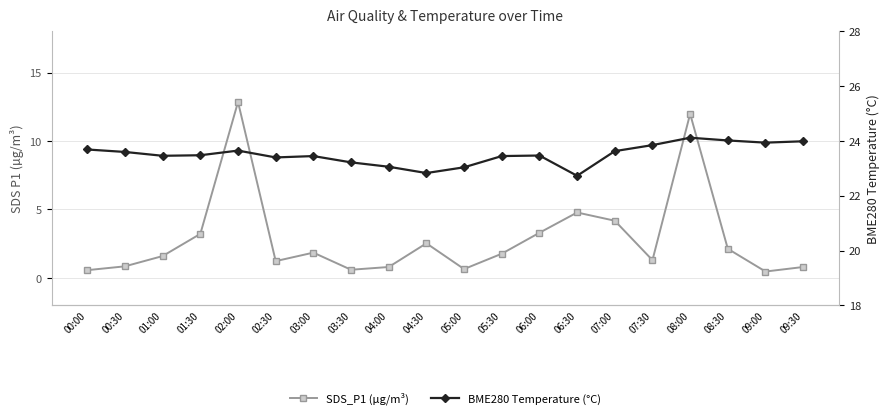

What position from the right is 05:00?

10